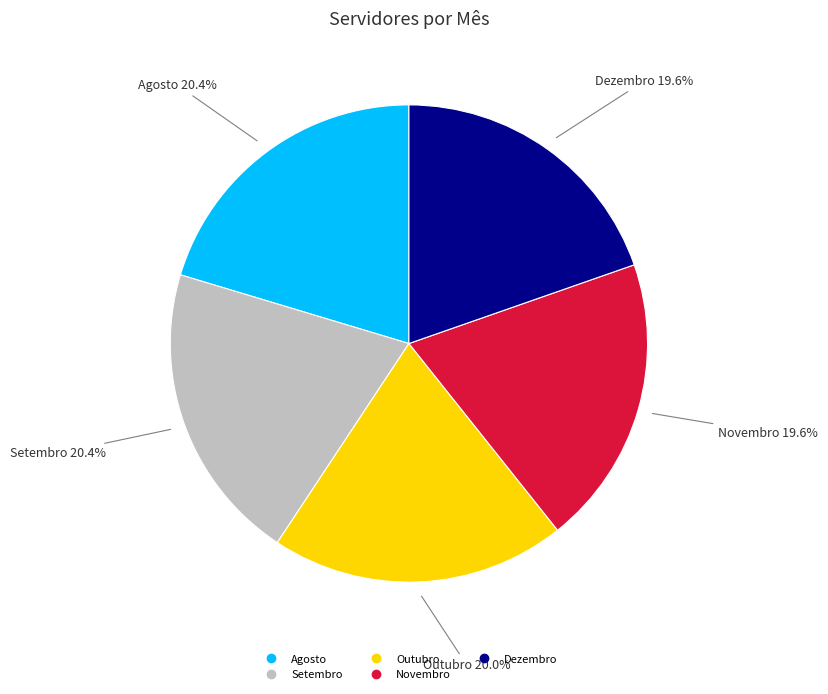

To the nearest percent, what portion does Dezembro represent?

20%